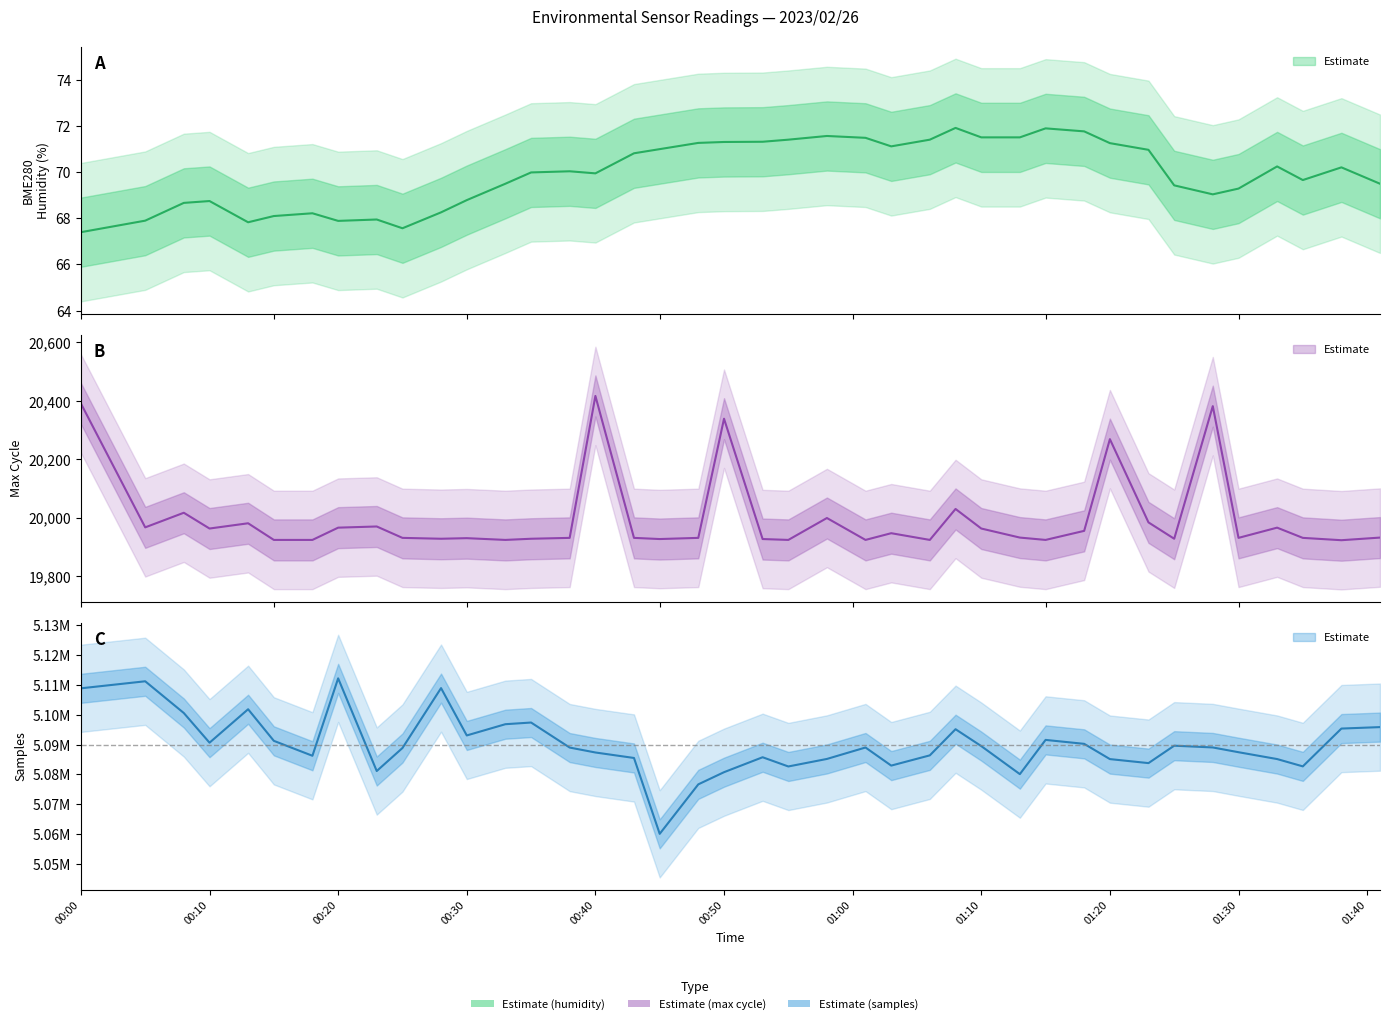

Between 2023/02/26 00:53 and 2023/02/26 01:06, which series saw the biggest shift?

Samples